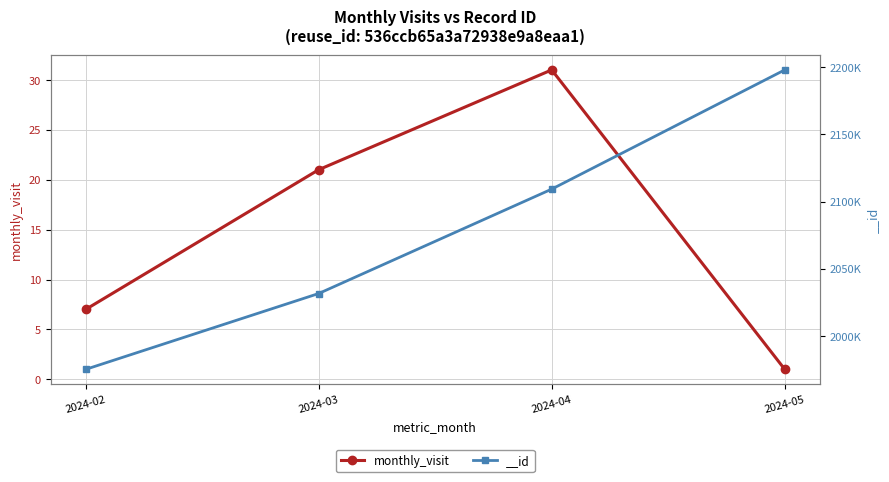

At which category does the data reach its first local peak?

2024-04